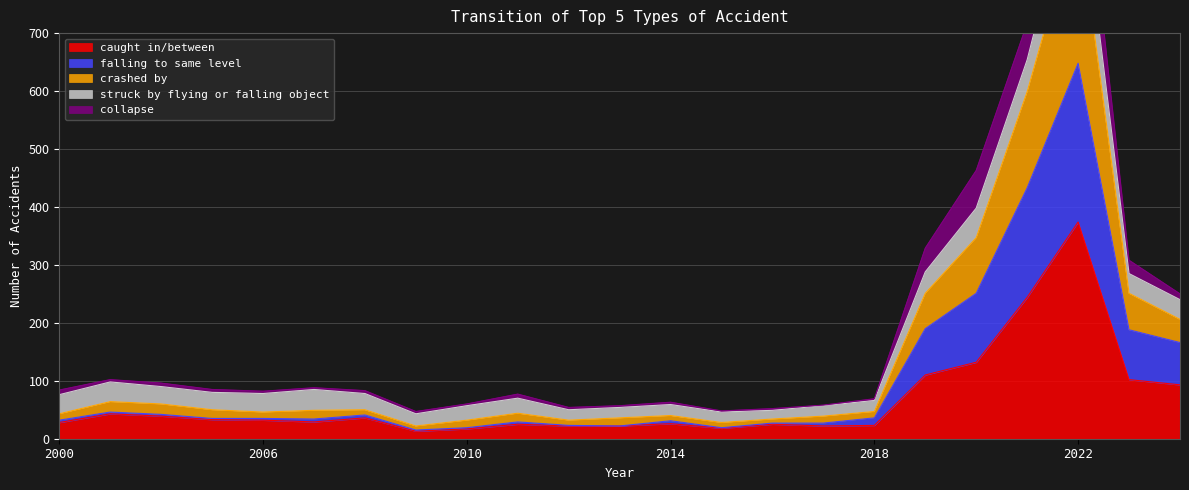

At which category is the sum across all series the highest?

2022